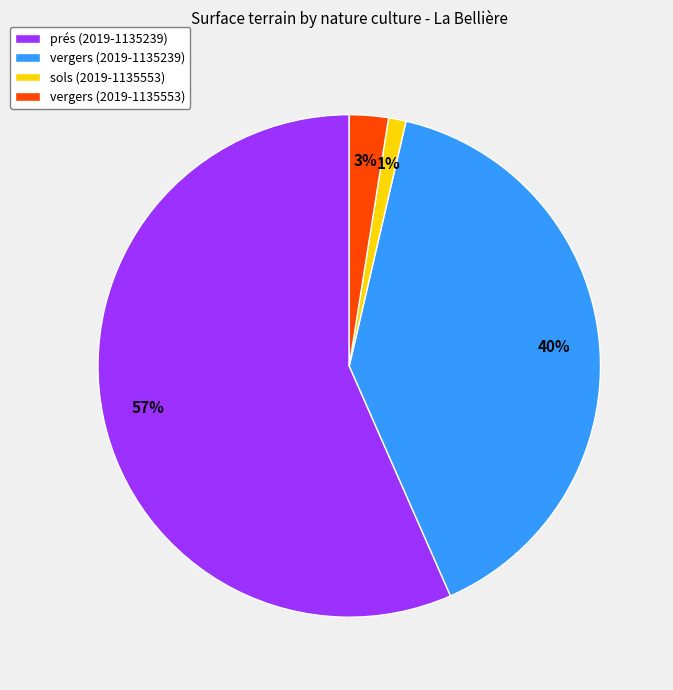

What is the largest slice in the pie chart?

prés (2019-1135239)